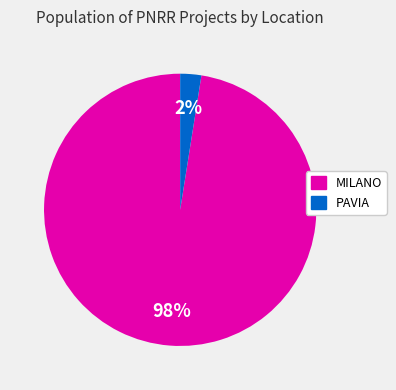

To the nearest percent, what is the average slice percentage?

50%